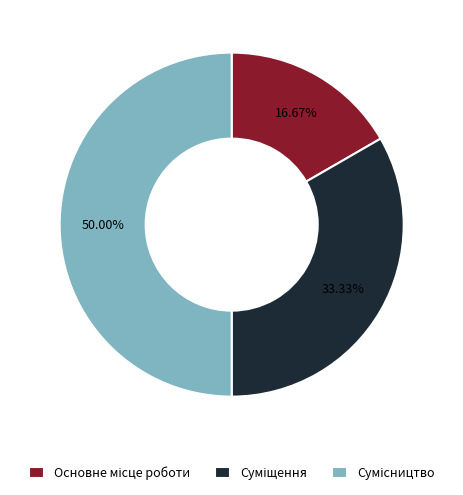

To the nearest percent, what is the average slice percentage?

33%